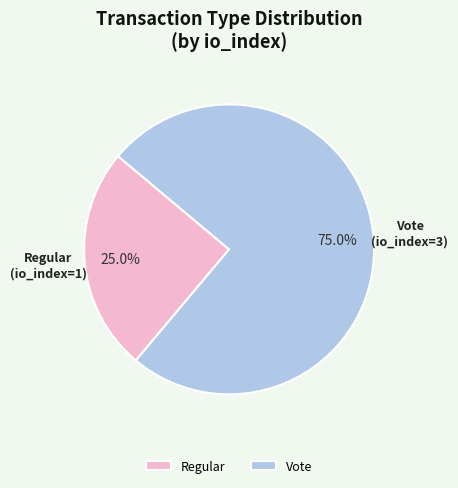

True or false: Regular accounts for 25% of the total.

True